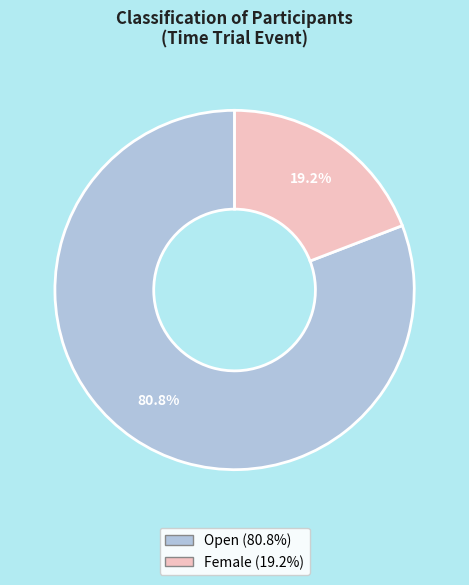

To the nearest percent, what is the combined percentage of Open and Female?

100%